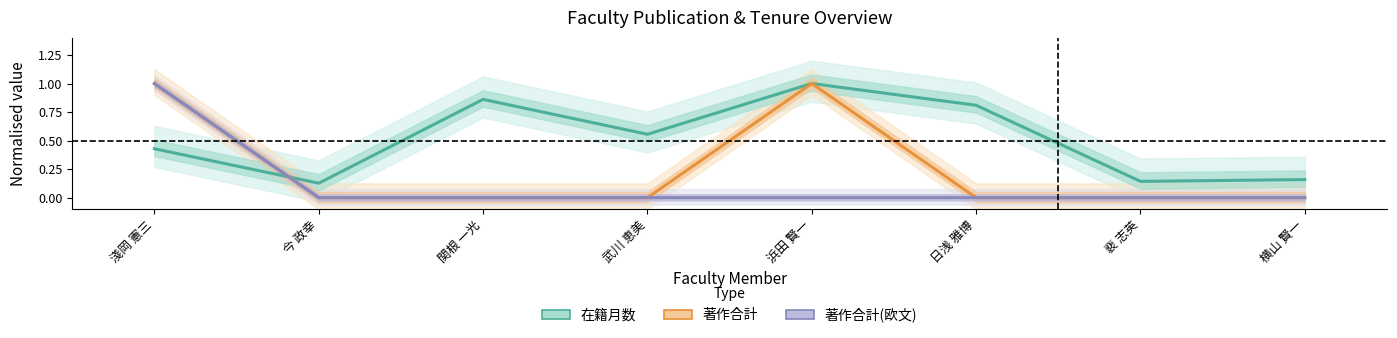

True or false: 著作合計 and 著作合計(欧文) intersect in this chart.

False